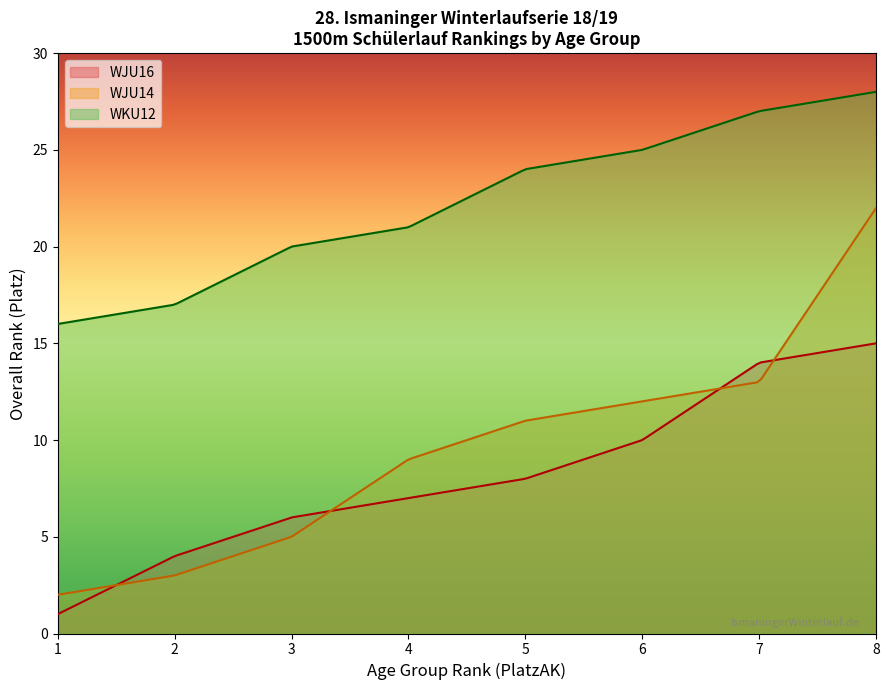

True or false: WKU12 and WJU14 cross at least once.

False